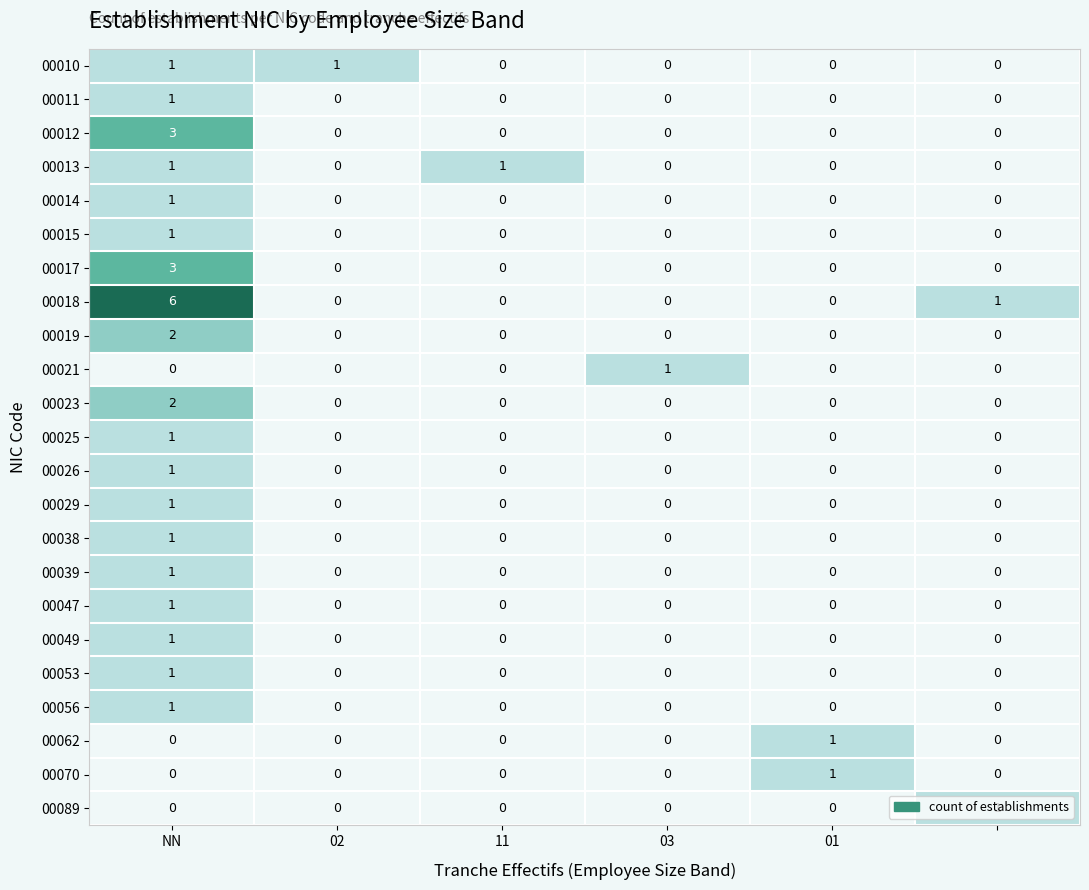

Which series has the largest total across all categories?

00018